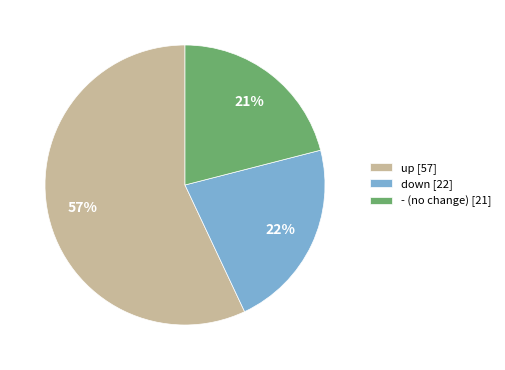

Which has a higher value, - (no change) [21] or up [57]?

up [57]